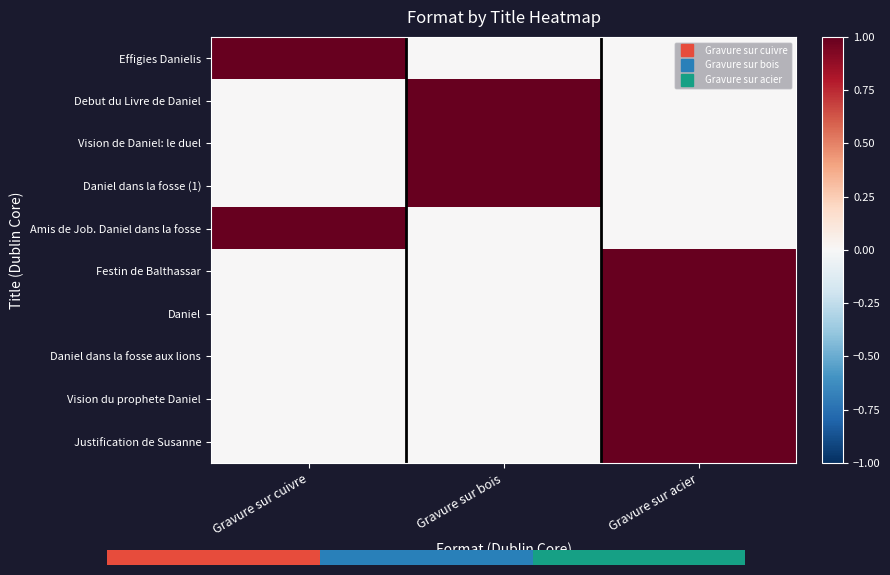

How many values in the Festin de Balthassar series exceed 0?

1